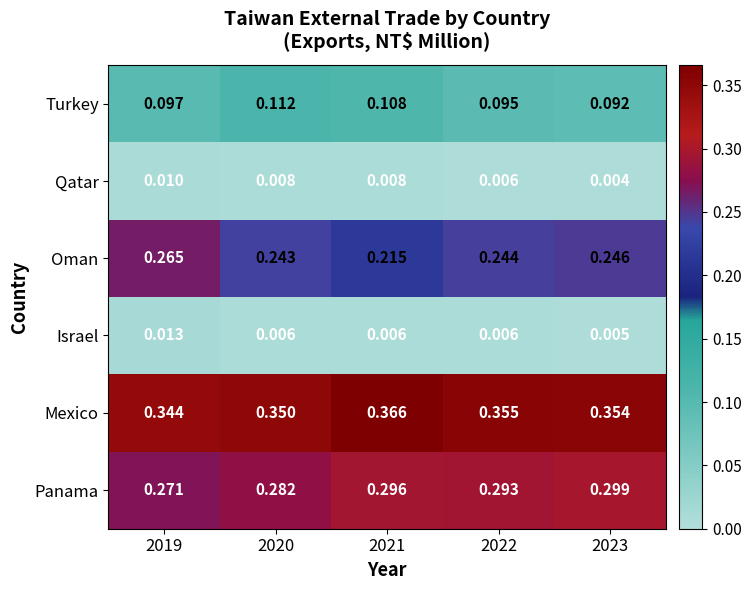

Rank the series at 2023 from lowest to highest value.

Qatar, Israel, Turkey, Oman, Panama, Mexico